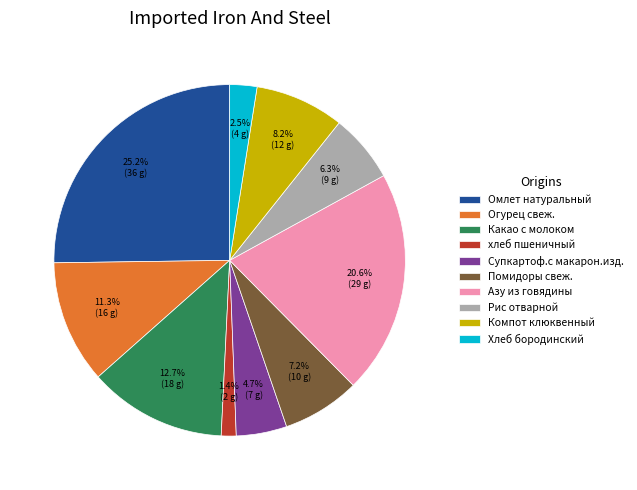

Count the number of slices in the pie.

10